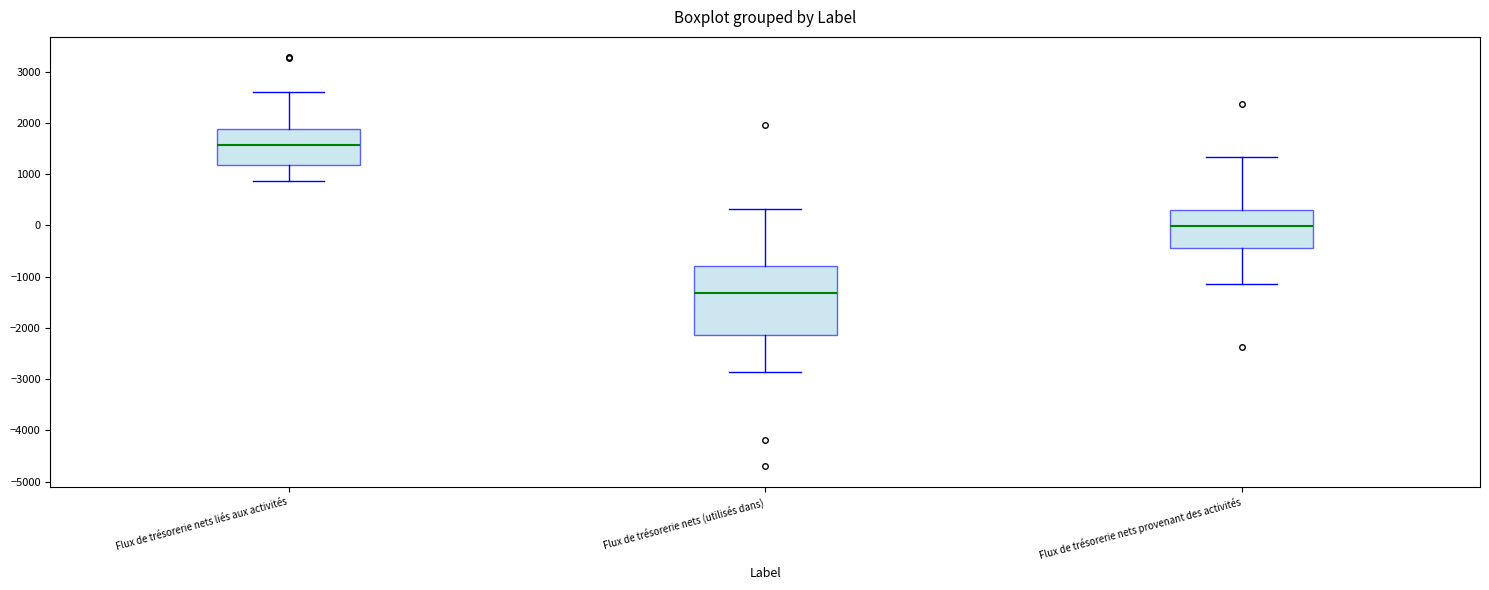

Reading left to right, read every box against the y-axis: the position of its median line, the range the box covers, and the ends of its whiskers. The values are not printed on the chart, so give them approximately, as read against the axis.

Flux de trésorerie nets liés aux activités: median 1600, box 1200 to 1900, whiskers 900 to 2600
Flux de trésorerie nets (utilisés dans): median -1300, box -2100 to -800, whiskers -2900 to 300
Flux de trésorerie nets provenant des activités: median 0, box -400 to 300, whiskers -1100 to 1300